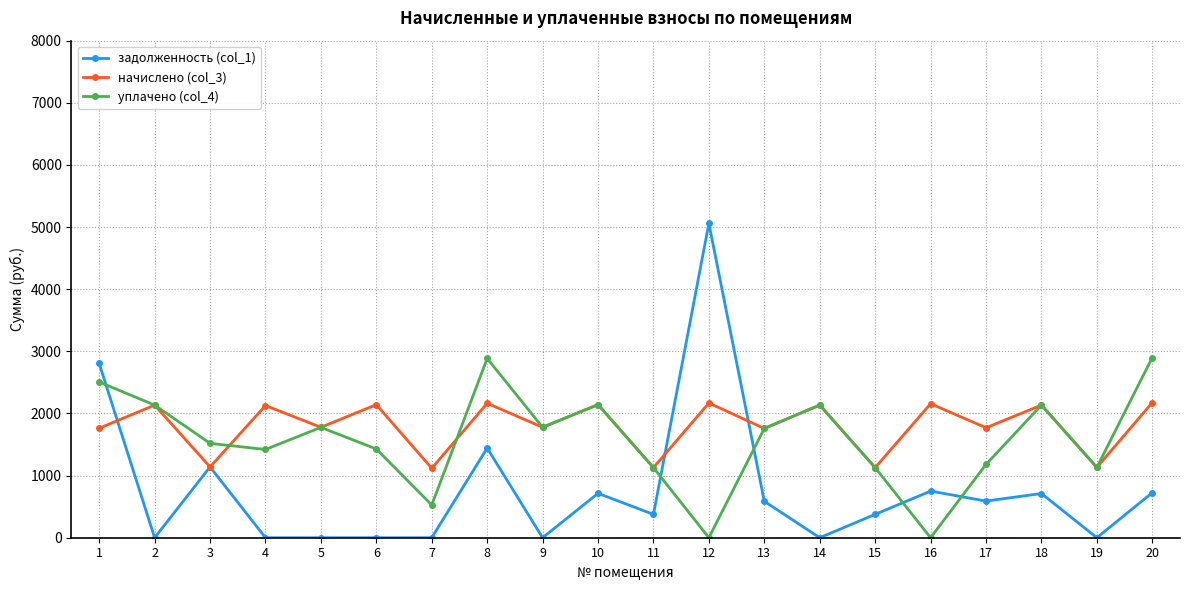

What is the difference between the maximum and minimum values in the уплачено (col_4) series?

2900.4